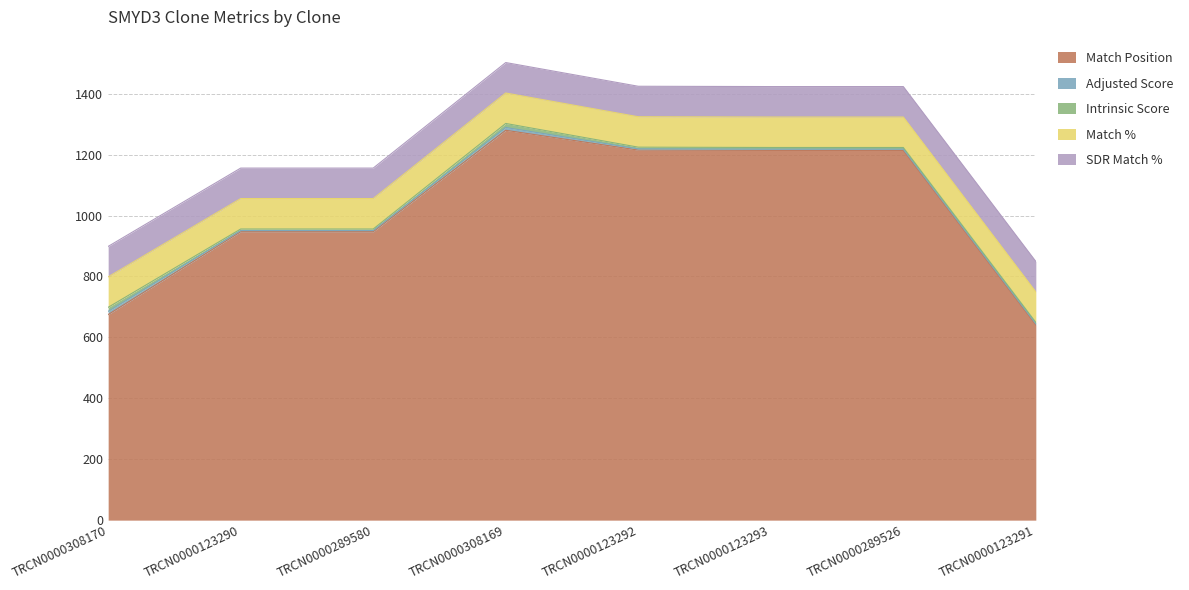

True or false: Adjusted Score has a value of 3.9 at TRCN0000123292.

True